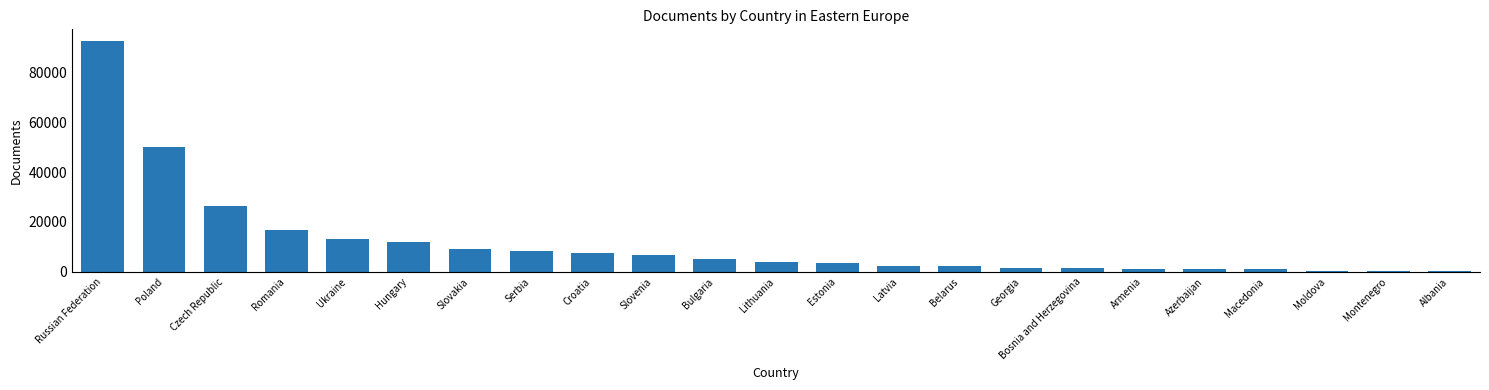

What is the difference between the maximum and minimum values?

92084